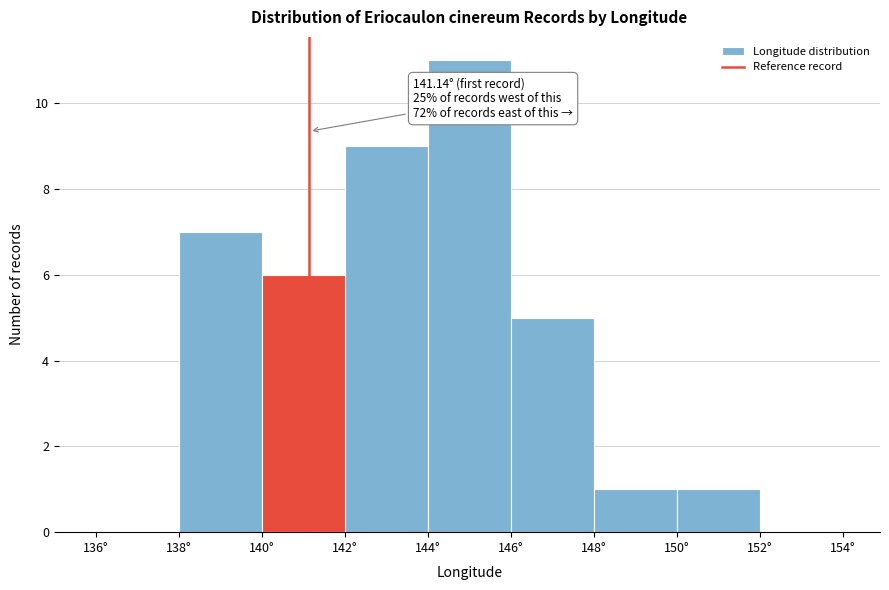

Over which range of the x-axis is the bar tallest?

144 to 146